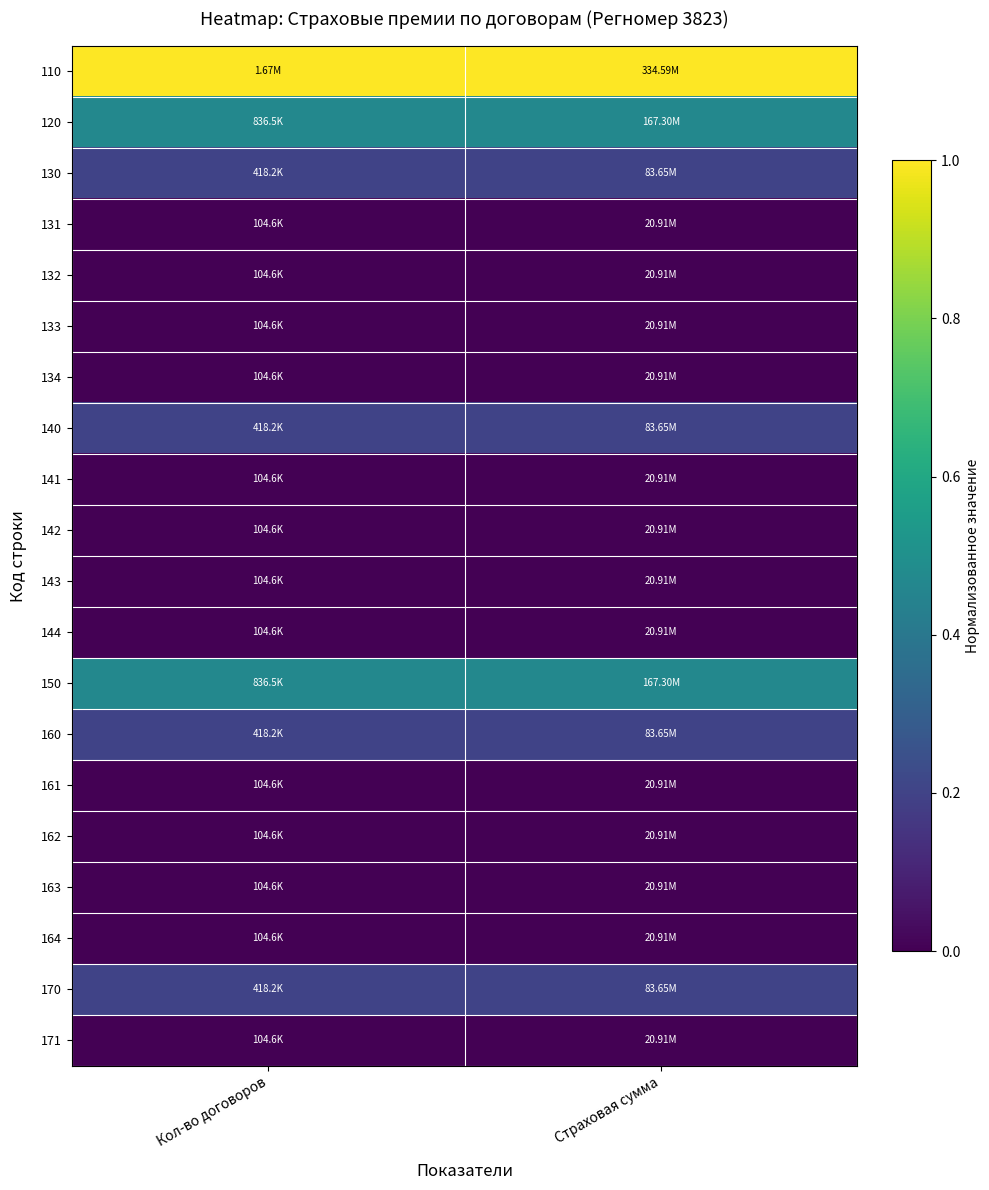

Reading right to left, what are all the values shown in this chart?

110: Страховая сумма=1.0	Кол-во договоров=1.0
120: Страховая сумма=0.5	Кол-во договоров=0.5
130: Страховая сумма=0.2	Кол-во договоров=0.2
131: Страховая сумма=0.0	Кол-во договоров=0.0
132: Страховая сумма=0.0	Кол-во договоров=0.0
133: Страховая сумма=0.0	Кол-во договоров=0.0
134: Страховая сумма=0.0	Кол-во договоров=0.0
140: Страховая сумма=0.2	Кол-во договоров=0.2
141: Страховая сумма=0.0	Кол-во договоров=0.0
142: Страховая сумма=0.0	Кол-во договоров=0.0
143: Страховая сумма=0.0	Кол-во договоров=0.0
144: Страховая сумма=0.0	Кол-во договоров=0.0
150: Страховая сумма=0.5	Кол-во договоров=0.5
160: Страховая сумма=0.2	Кол-во договоров=0.2
161: Страховая сумма=0.0	Кол-во договоров=0.0
162: Страховая сумма=0.0	Кол-во договоров=0.0
163: Страховая сумма=0.0	Кол-во договоров=0.0
164: Страховая сумма=0.0	Кол-во договоров=0.0
170: Страховая сумма=0.2	Кол-во договоров=0.2
171: Страховая сумма=0.0	Кол-во договоров=0.0